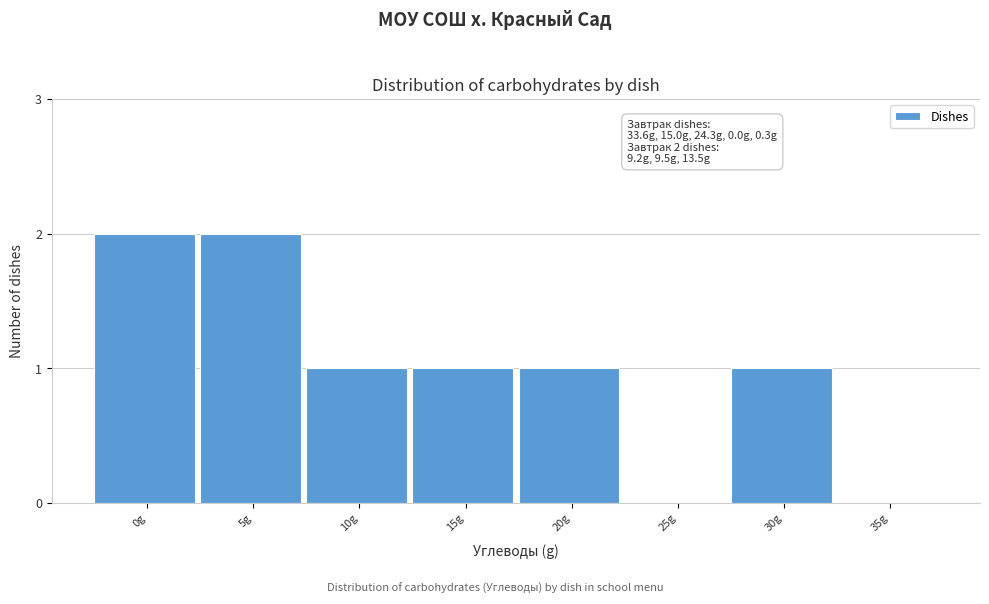

Reading right to left, what are all the values shown in this chart?

35g=0	30g=1	25g=0	20g=1	15g=1	10g=1	5g=2	0g=2